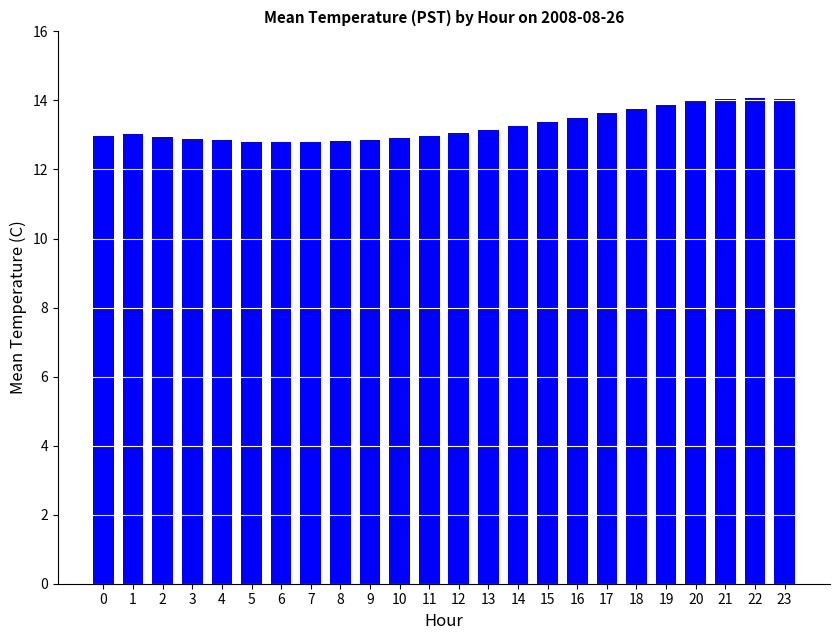

What is the change in value from 7 to 18?

+1.0